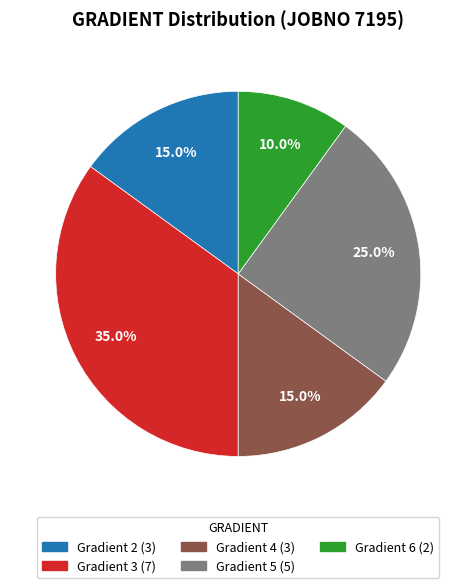

Is there a majority slice in this chart?

No